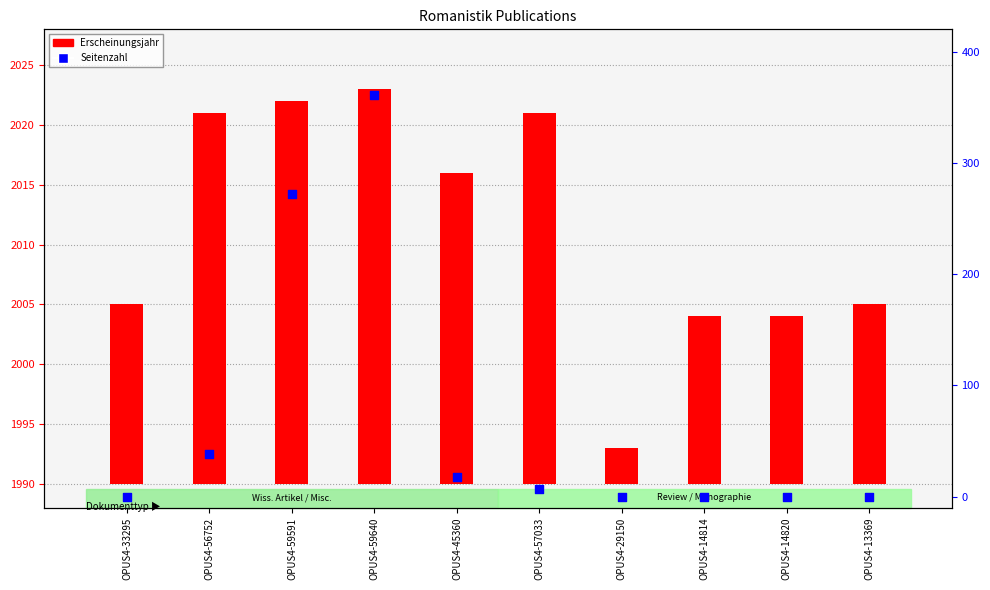

Which series has the widest spread of Y values?

Seitenzahl